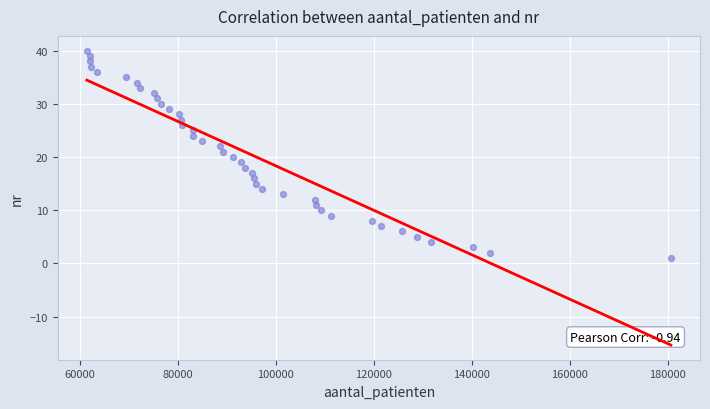

What is the range of X values (max minus min)?

119130